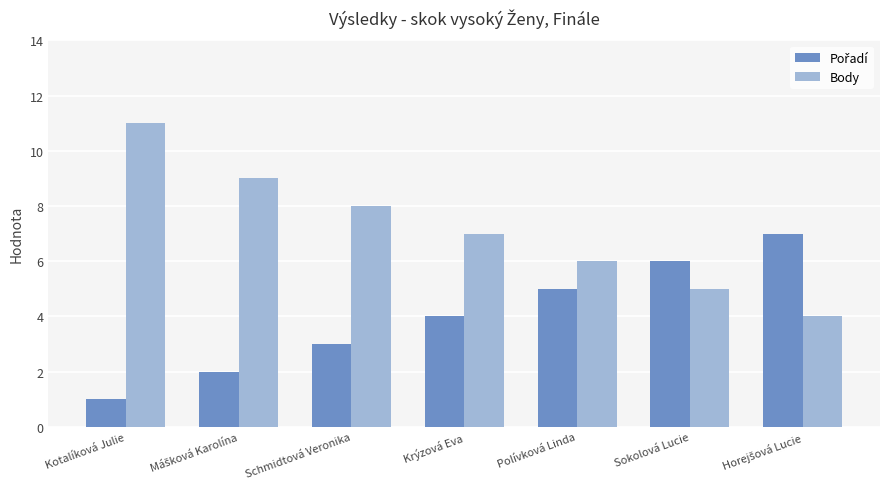

How many series are shown in this chart?

2